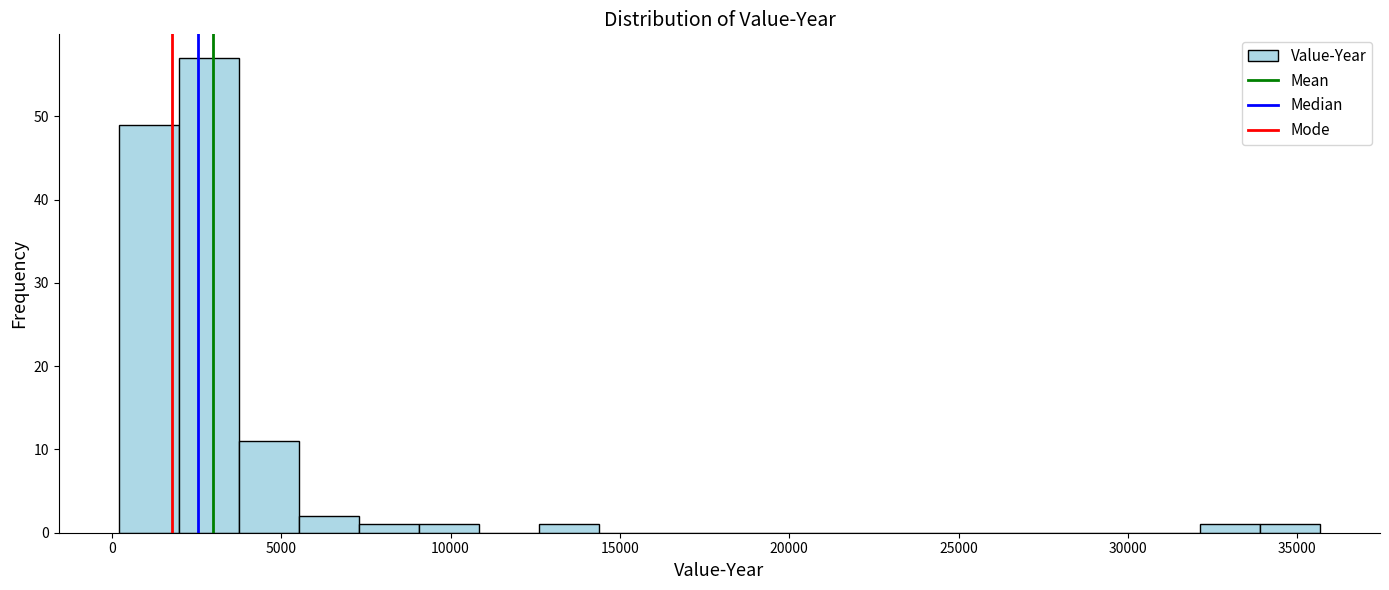

Read against the x-axis, roughly where is the centre of the tallest bar?

3000